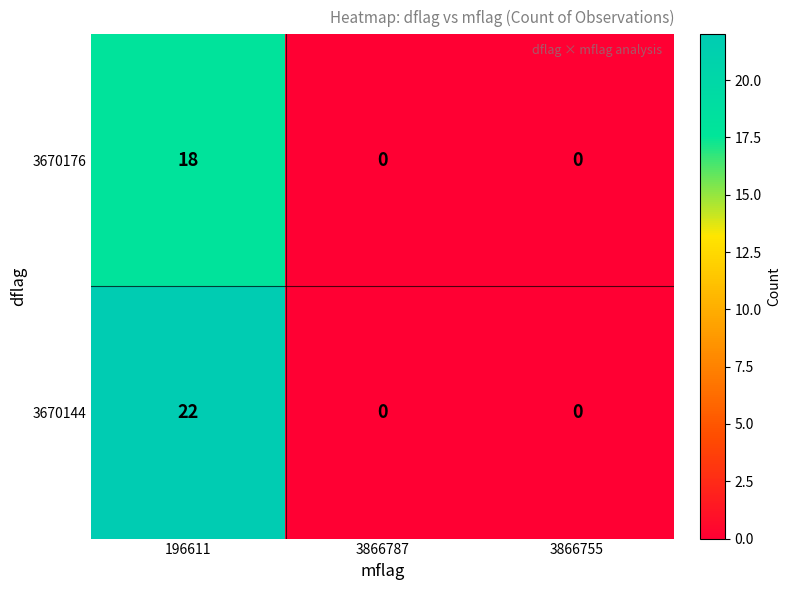

The 3670176 series shows 10 at 3866755. True or false?

False